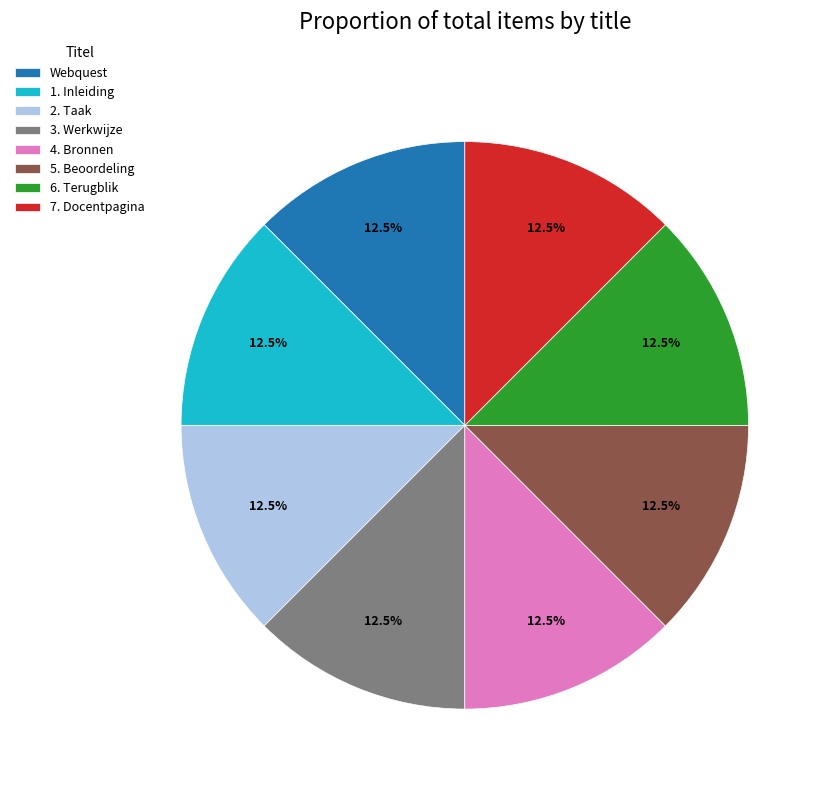

Approximately how many times larger is the value at 6. Terugblik compared to 2. Taak?

1.0